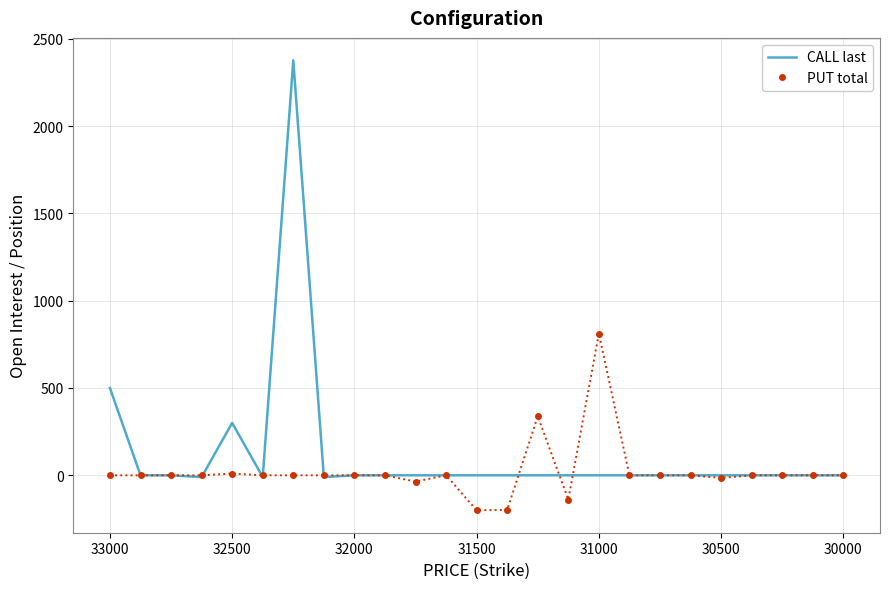

At how many categories does at least one series exceed 1015?

1